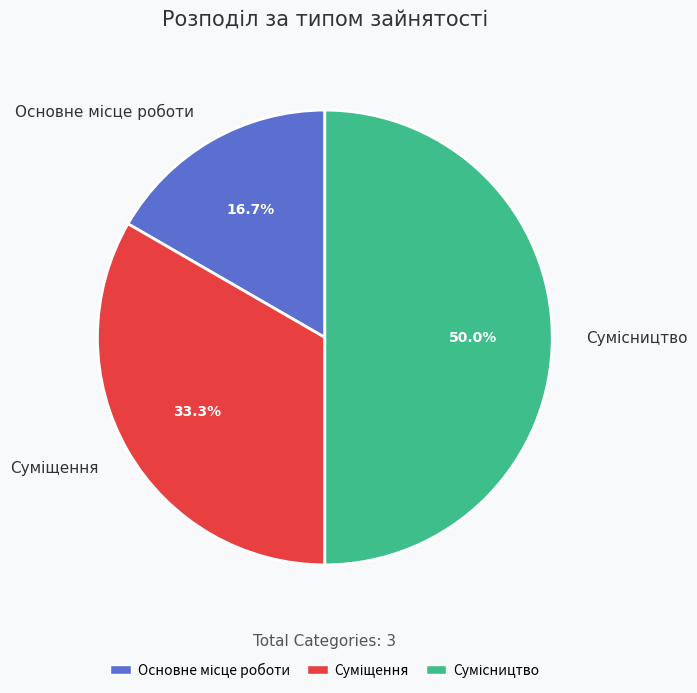

Which category has the biggest portion of the pie?

Сумісництво